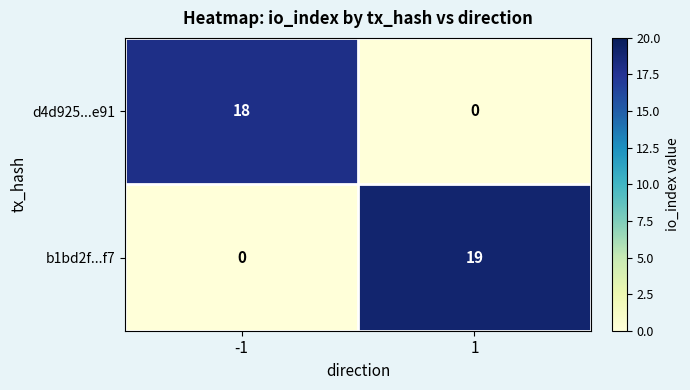

The value of b1bd2f...f7 at -1 is 12. True or false?

False